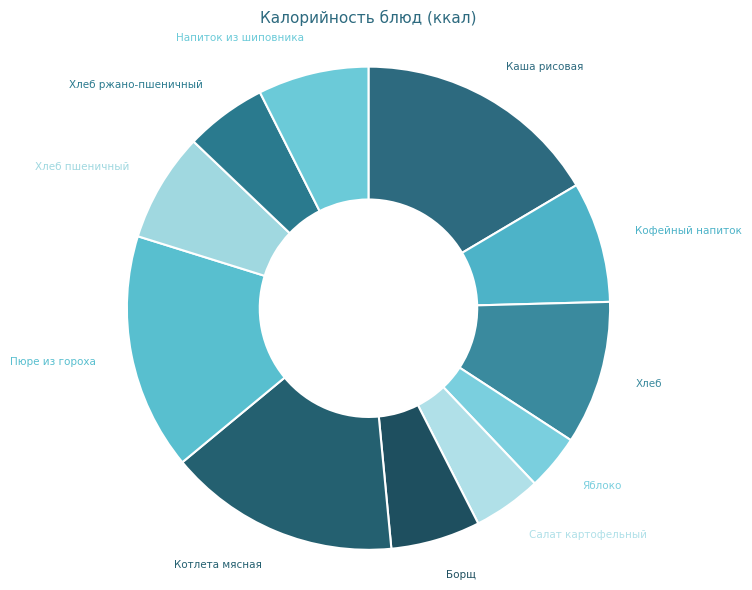

What is the ratio of the value at Яблоко to the value at Напиток из шиповника?

0.5